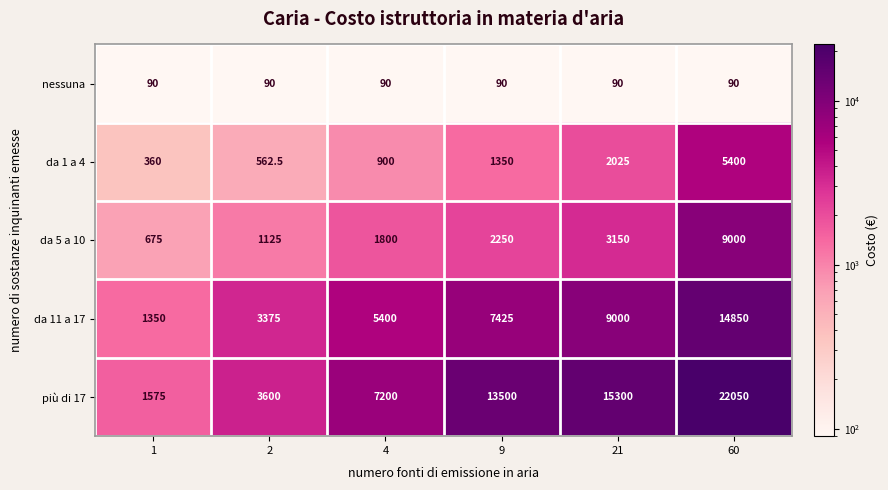

Reading right to left, transcribe all the data shown in this chart.

nessuna: 90.0	90.0	90.0	90.0	90.0	90.0
da 1 a 4: 5400.0	2025.0	1350.0	900.0	562.5	360.0
da 5 a 10: 9000.0	3150.0	2250.0	1800.0	1125.0	675.0
da 11 a 17: 14850.0	9000.0	7425.0	5400.0	3375.0	1350.0
più di 17: 22050.0	15300.0	13500.0	7200.0	3600.0	1575.0